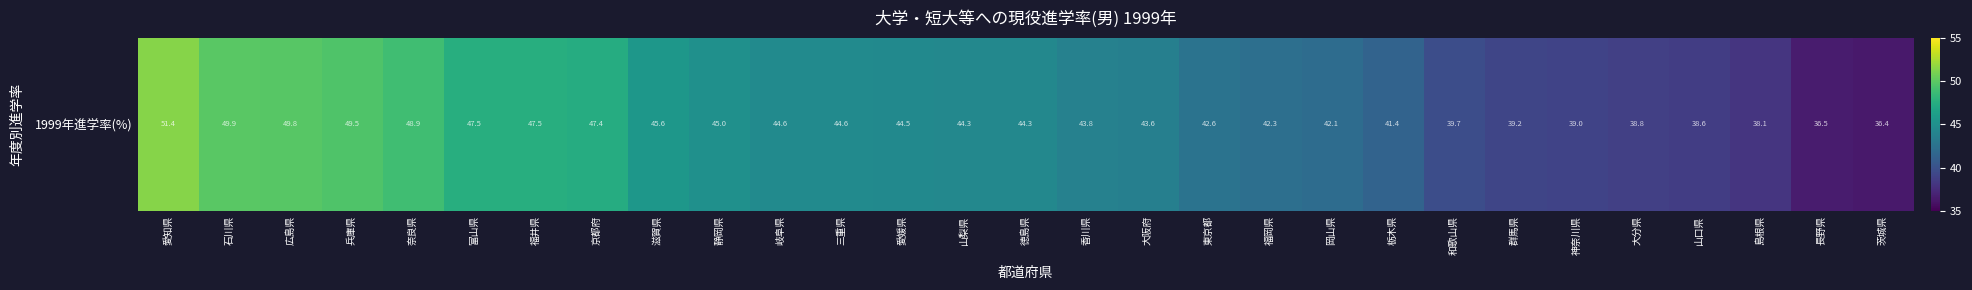

What is the ratio of the value at 広島県 to the value at 栃木県?

1.2